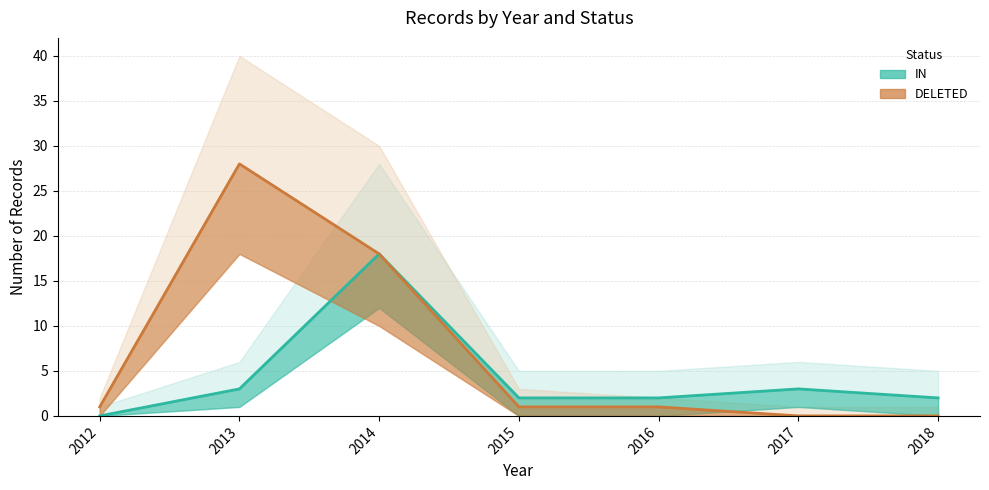

What is the difference between the maximum and second lowest values in the DELETED series?

28